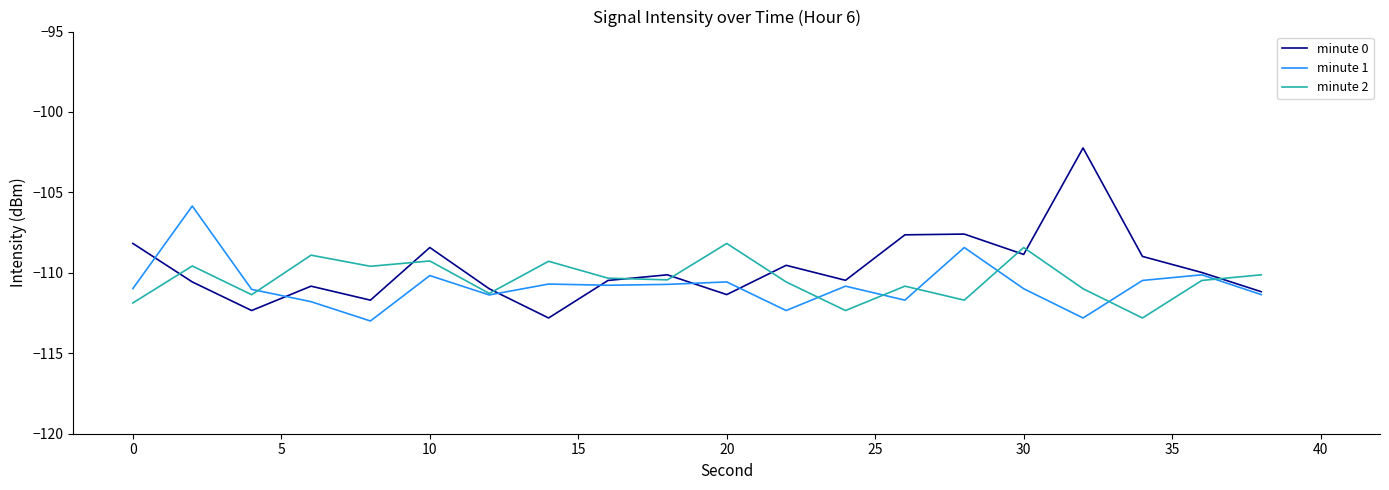

Which series has the widest spread of values?

minute 0